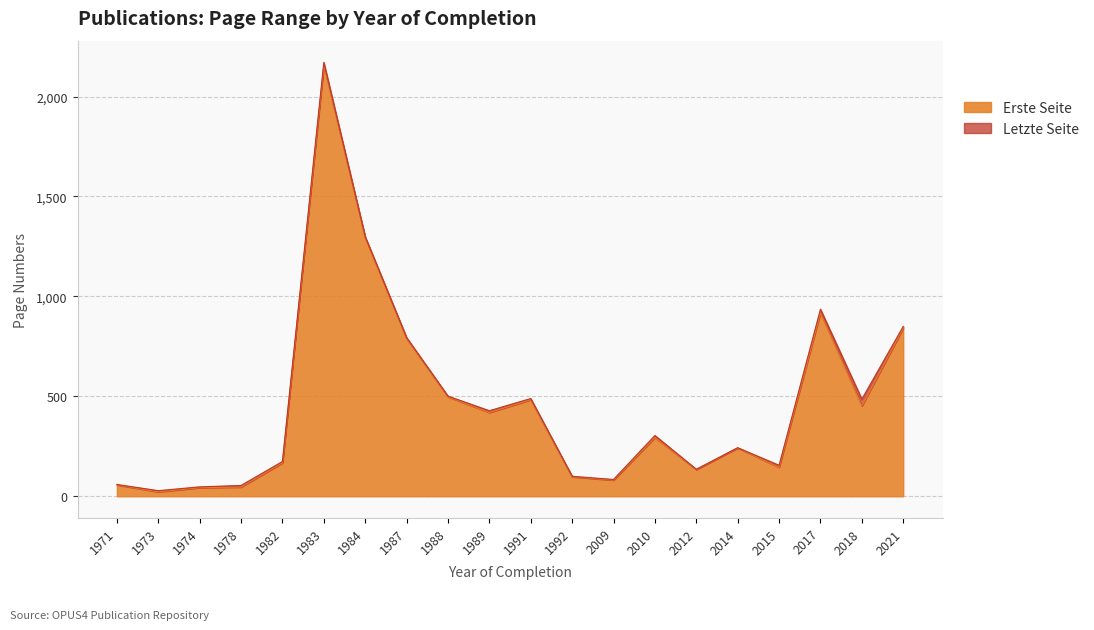

True or false: Erste Seite has more than 2 points higher than both neighbors.

True